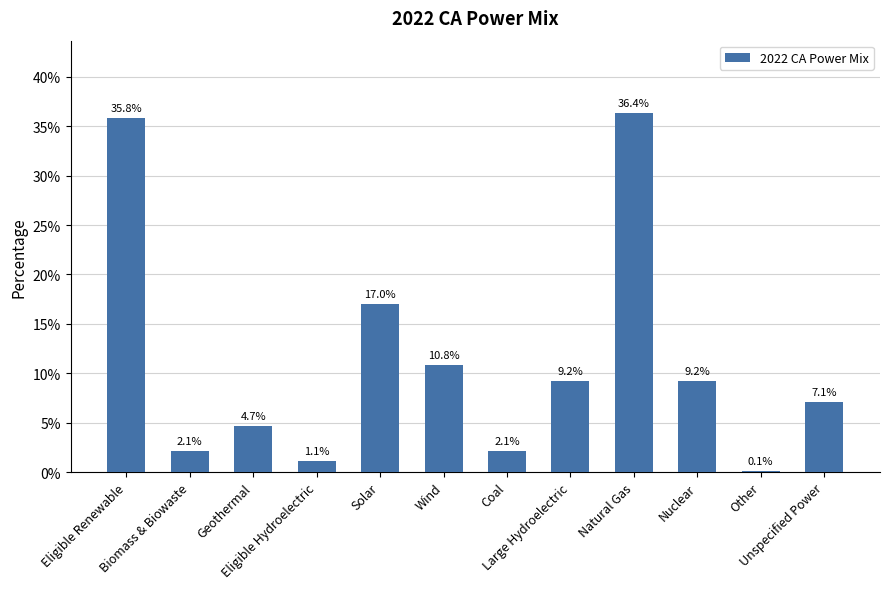

Does the chart contain any negative values?

No